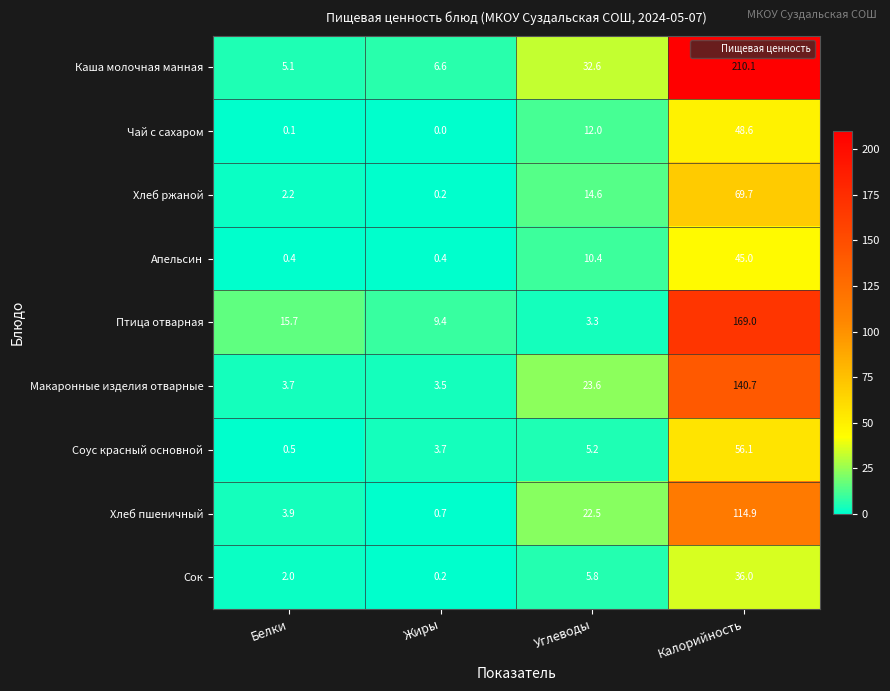

What is the difference between the maximum and minimum values in the Апельсин series?

44.6